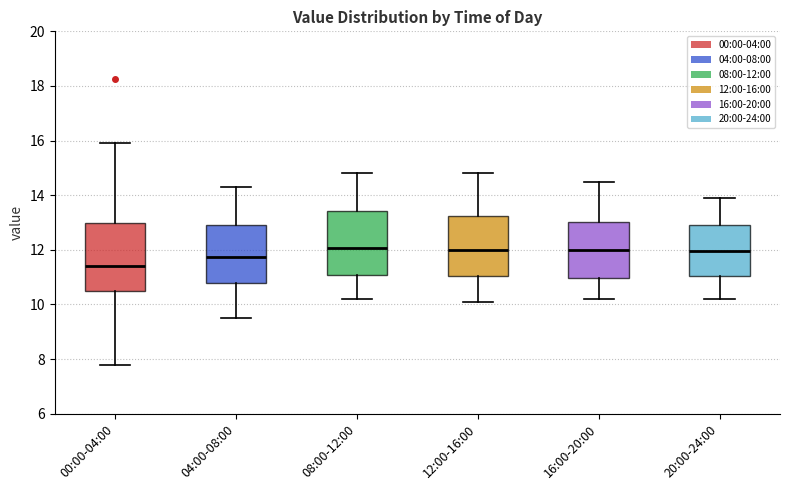

Where does the median line of the box for 12:00-16:00 sit on the y-axis? The values are not printed on the chart, so give them approximately, as read against the axis.

12.0